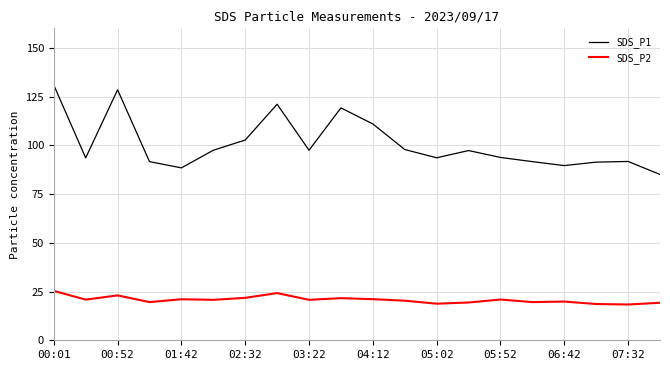

True or false: SDS_P2 and SDS_P1 cross at least once.

False